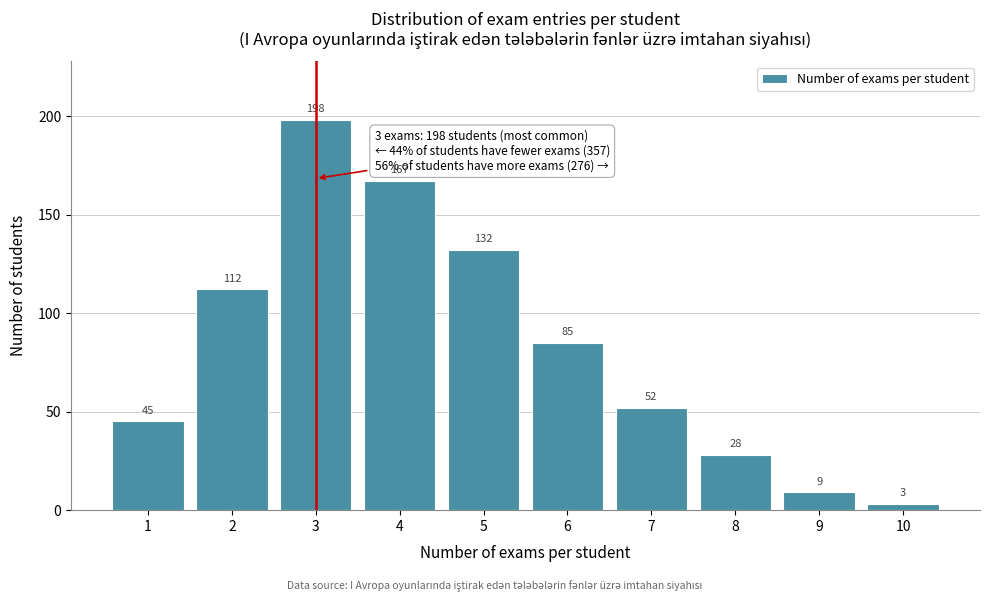

Reading right to left, list all the values displayed in this chart.

10=3	9=9	8=28	7=52	6=85	5=132	4=167	3=198	2=112	1=45